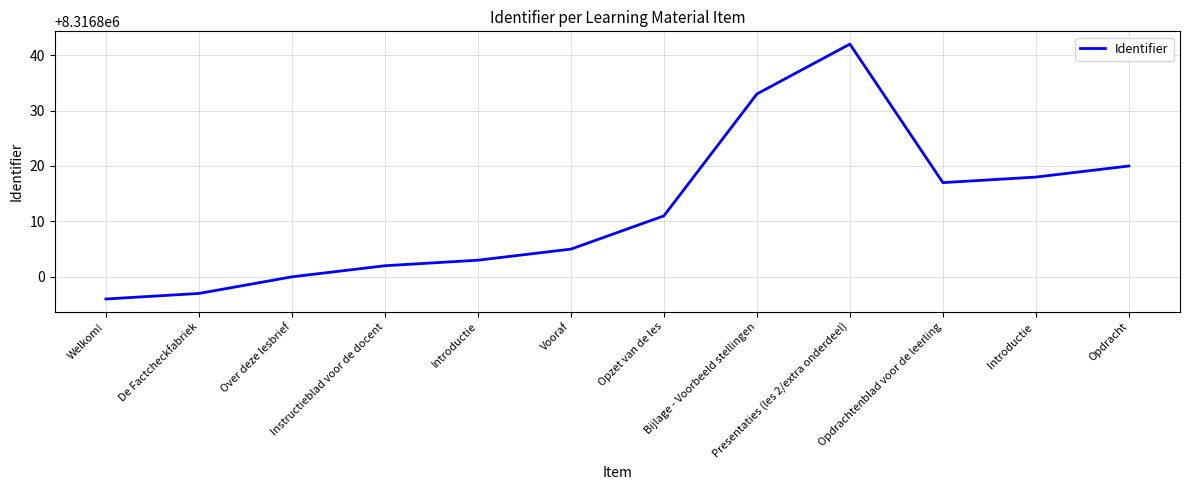

Which label corresponds to the largest value in the chart?

Presentaties (les 2/extra onderdeel)